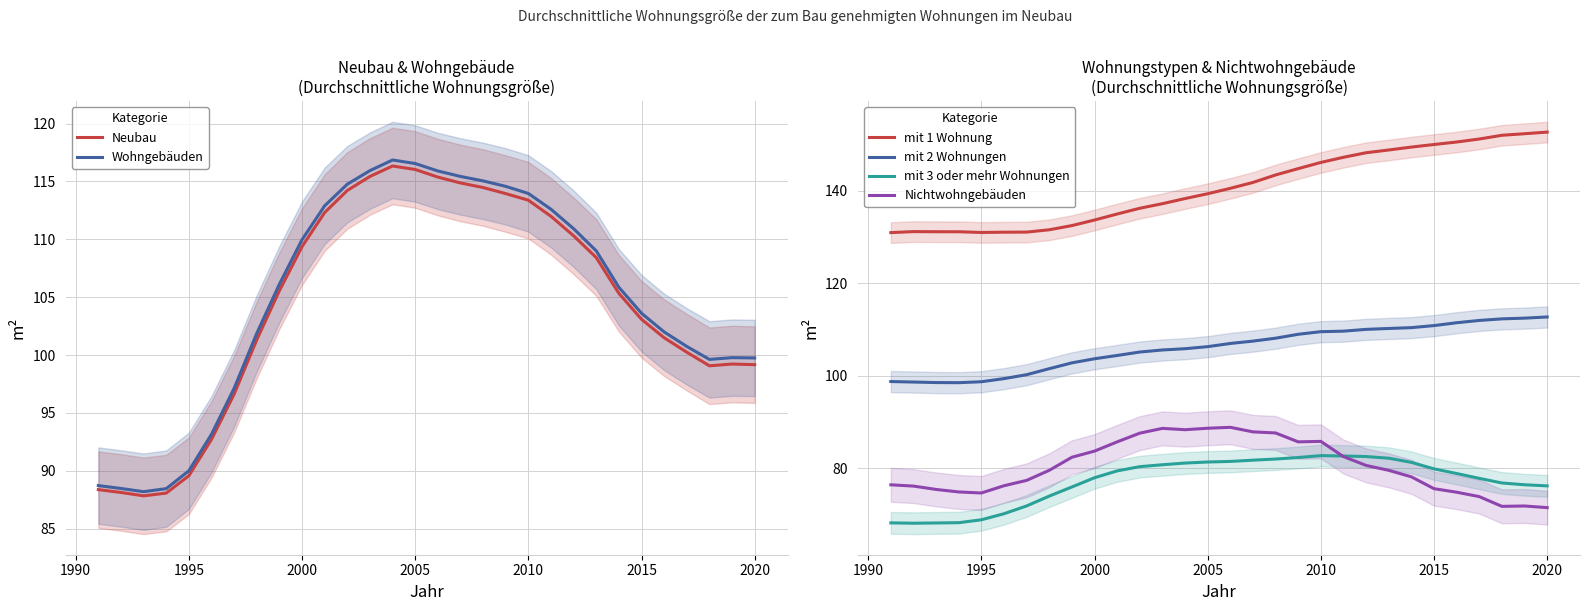

True or false: Wohngebäuden has a value of 31.8 at 2010.

False